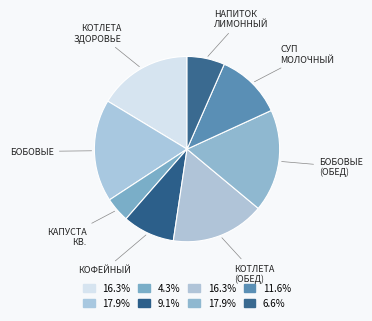

Count the number of slices in the pie.

8